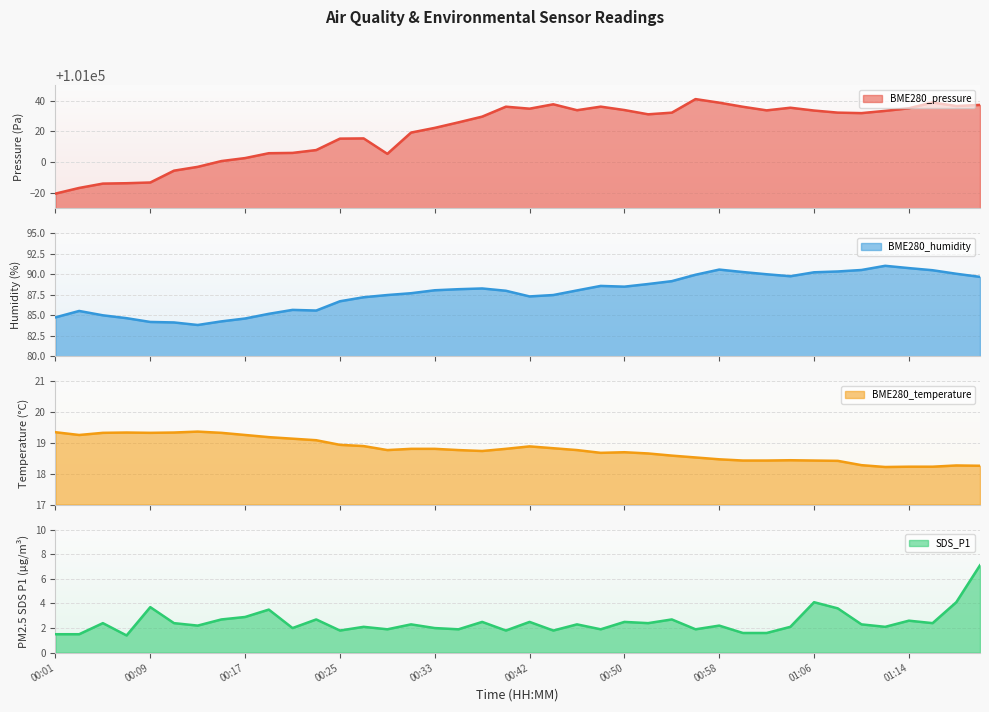

At which label is BME280_pressure closest to 101010?

00:23